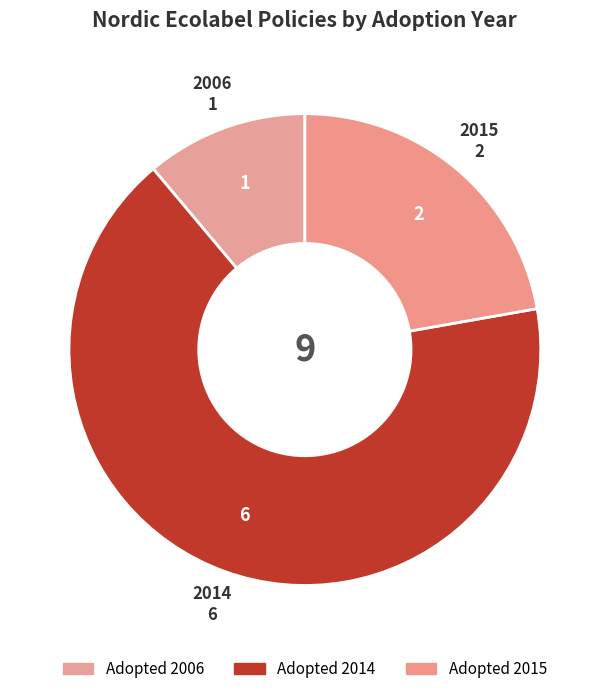

How many segments does this pie chart have?

3